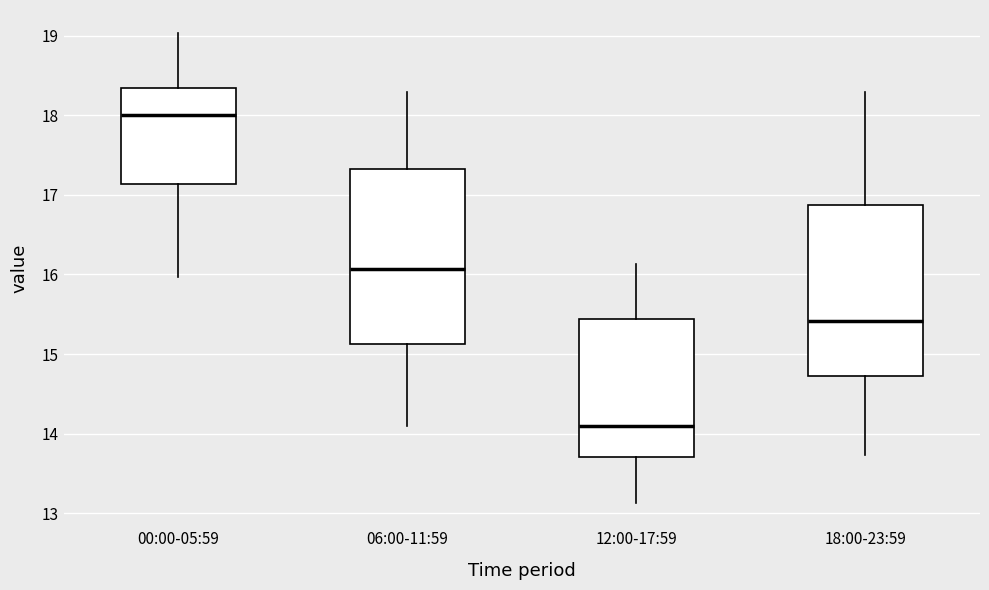

Where does the upper whisker of the box for 00:00-05:59 end on the y-axis? The values are not printed on the chart, so give them approximately, as read against the axis.

19.0